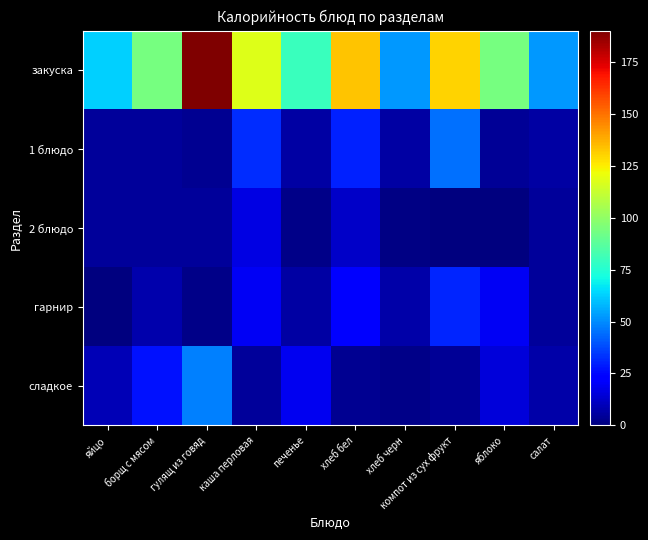

Which series has the largest total across all categories?

закуска